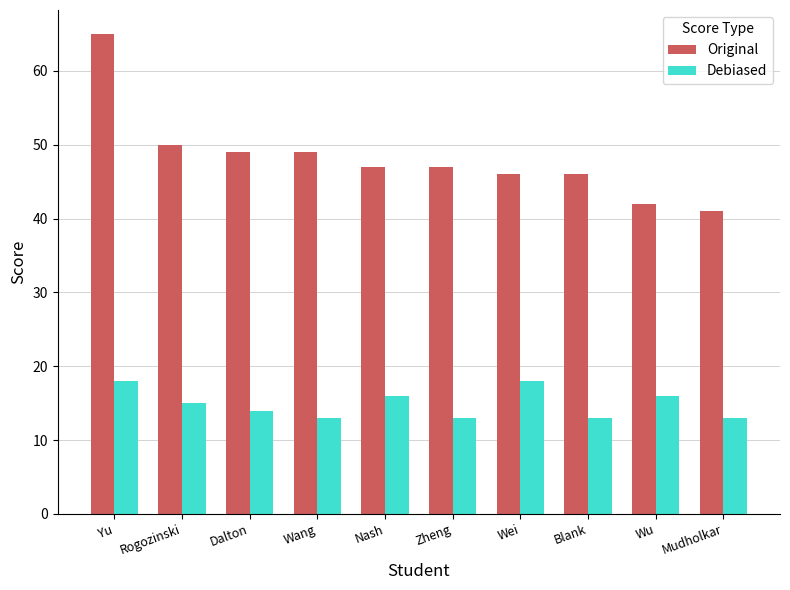

Count the Debiased values in the range 13 to 16.

8